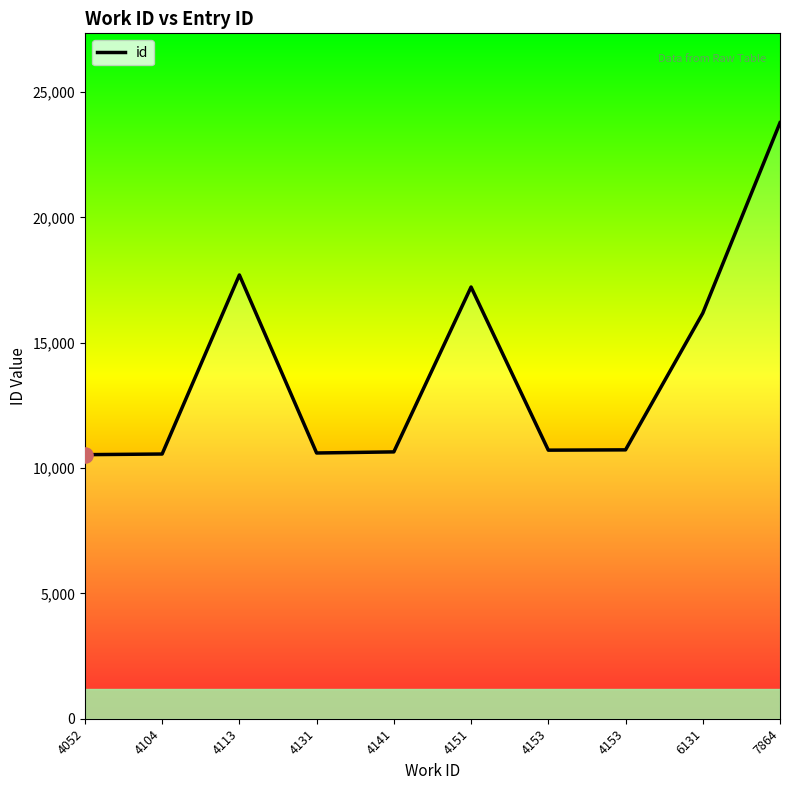

What is the change in value from 4113 to 4153?

-6977